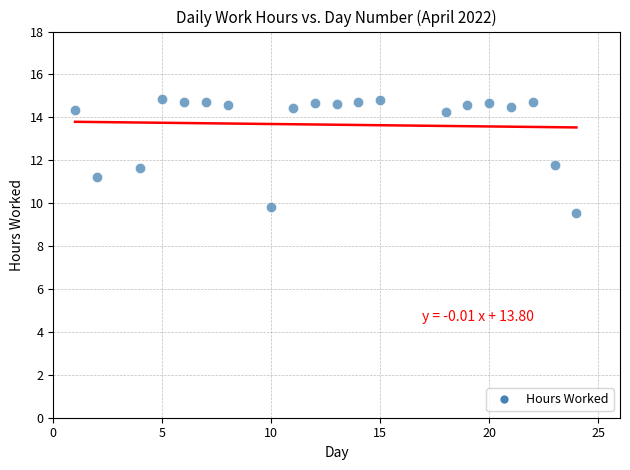

What is the range of X values (max minus min)?

23.0